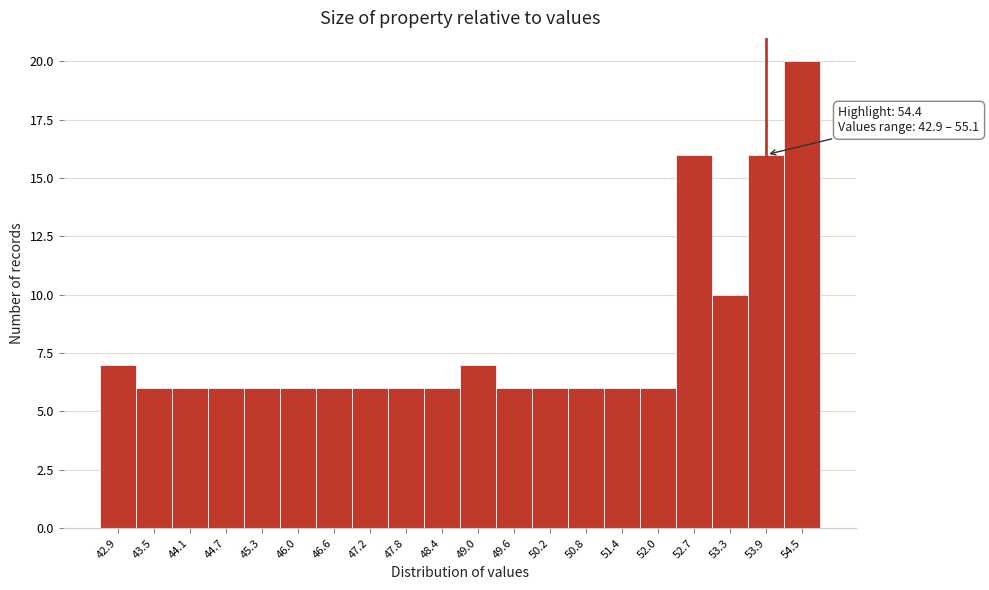

Reading left to right, transcribe all the data shown in this chart.

7	6	6	6	6	6	6	6	6	6	7	6	6	6	6	6	16	10	16	20